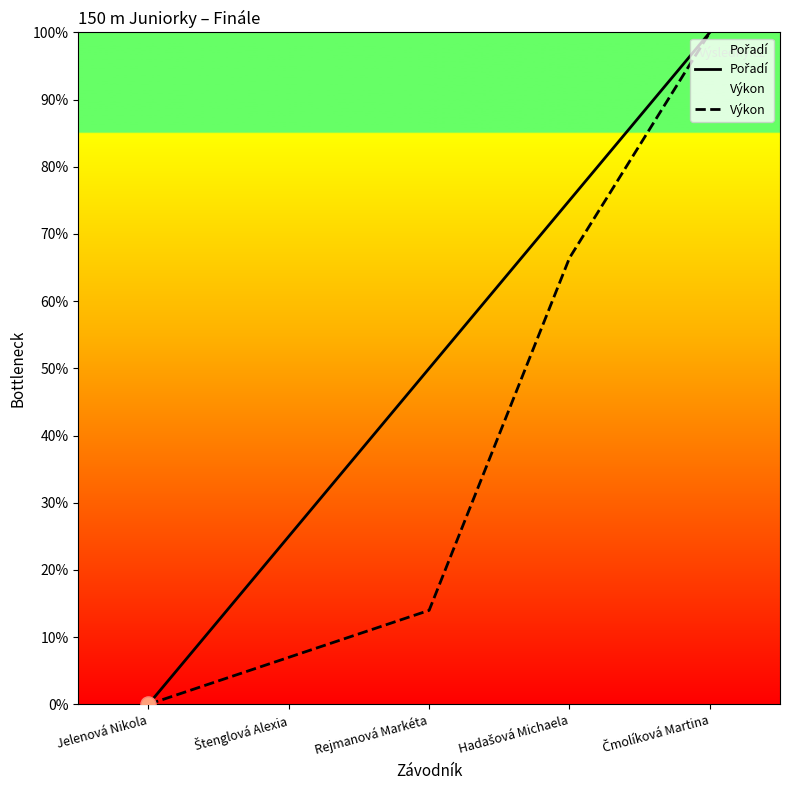

Which series has the largest Y range (max minus min)?

Pořadí